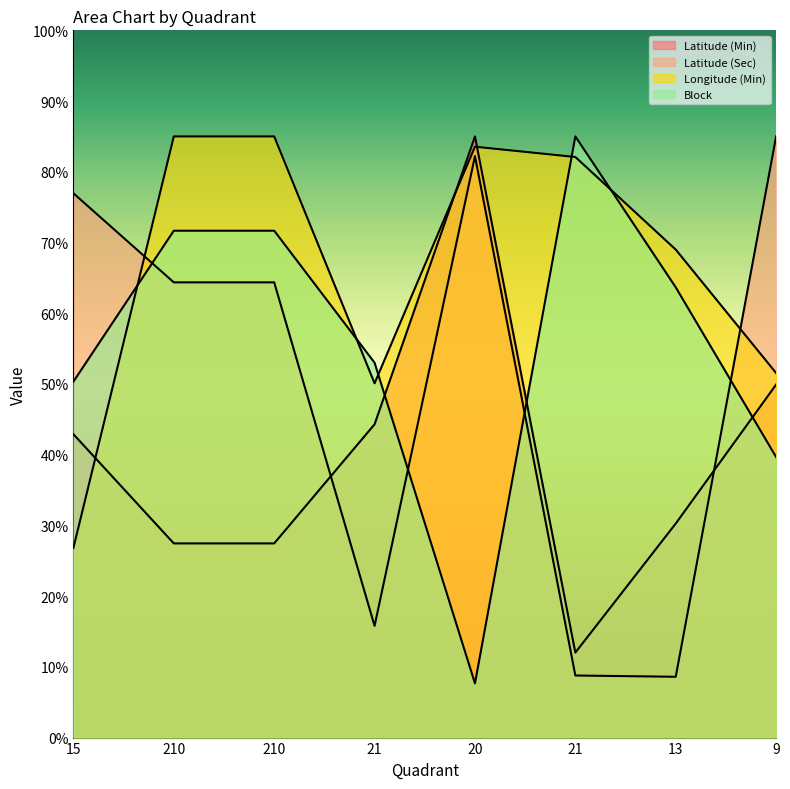

At which label is Longitude (Min) closest to 55?

9